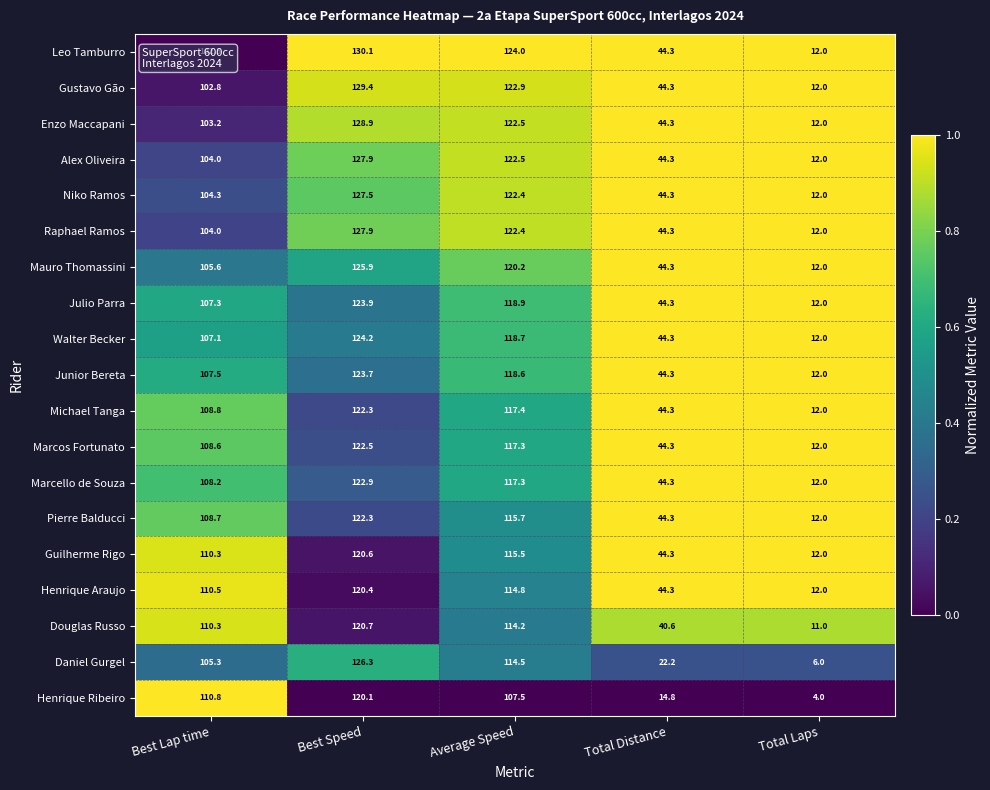

What is the difference between the second highest and second lowest values in the Junior Bereta series?

74.3